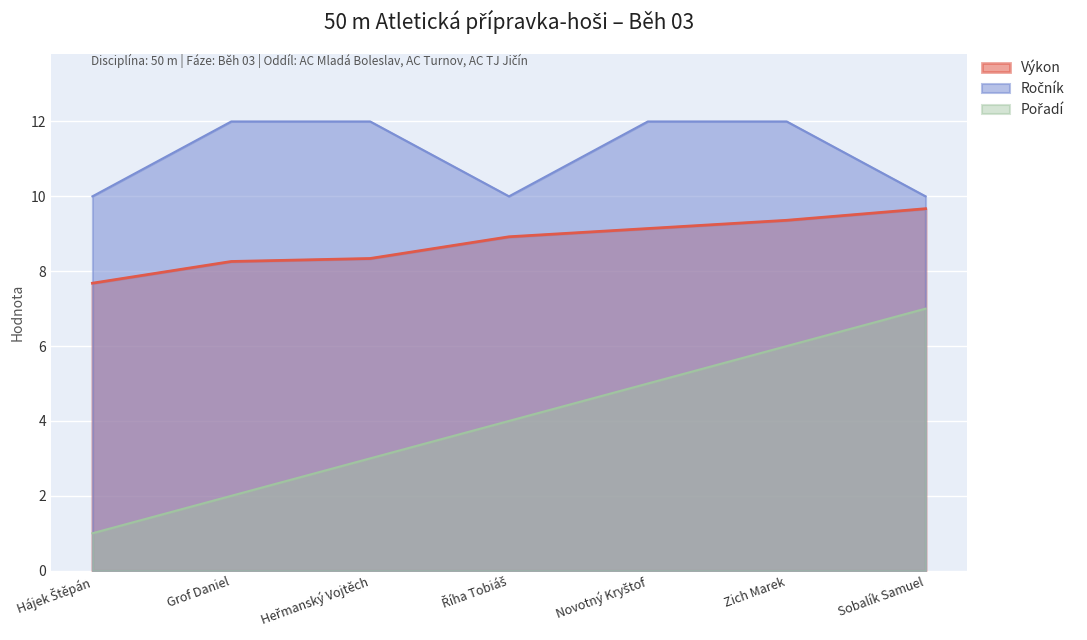

The value of Pořadí at Zich Marek is 2.0. True or false?

False